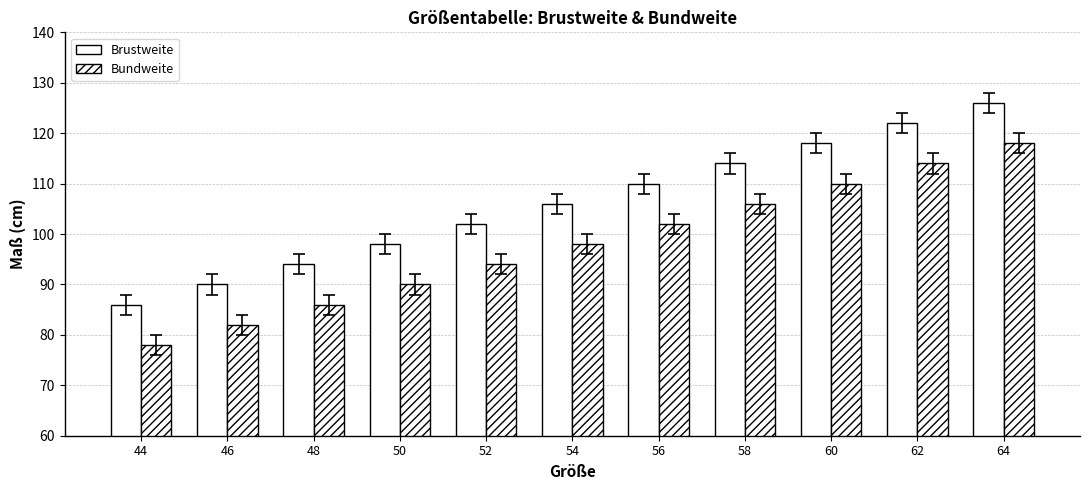

The Bundweite series shows 110 at 60. True or false?

True